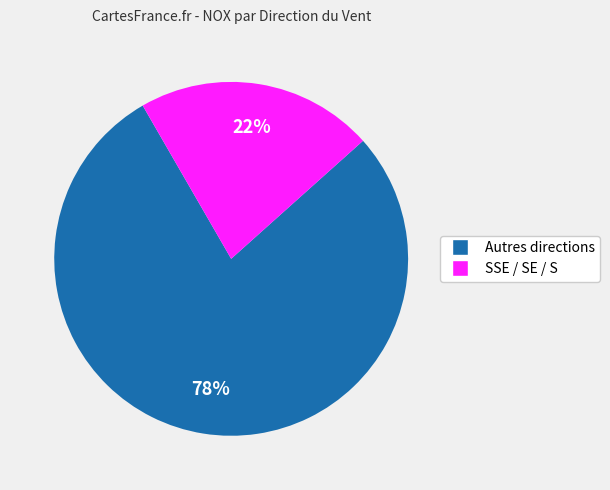

To the nearest percent, what is the average slice percentage?

50%